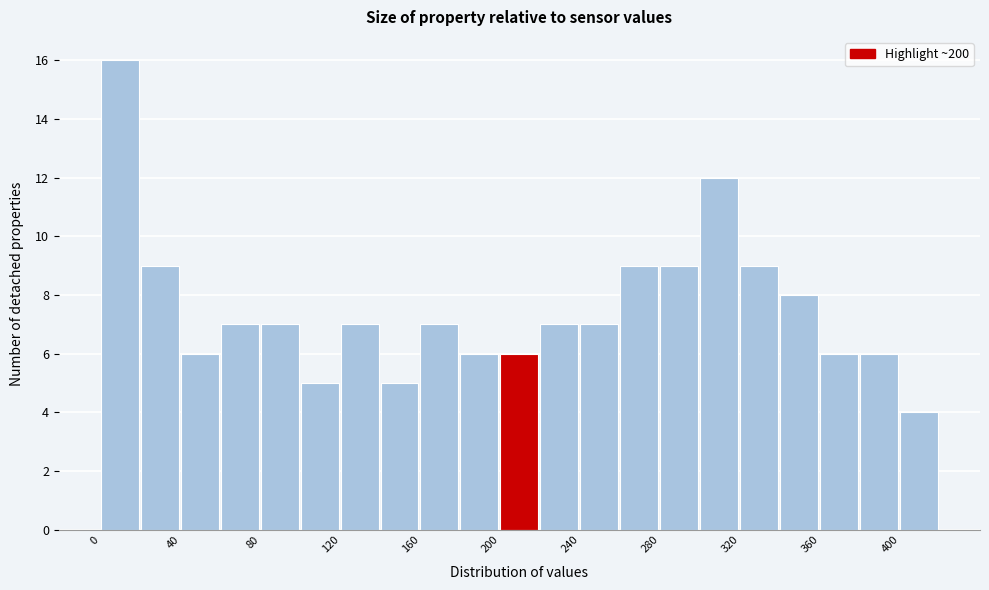

Reading left to right, list every bar in this chart as the range it spans on the x-axis followed by its height. The values are not printed on the chart, so give them approximately, as read against the axis.

0 to 20: 16
20 to 40: 9
40 to 60: 6
60 to 80: 7
80 to 100: 7
100 to 120: 5
120 to 140: 7
140 to 160: 5
160 to 180: 7
180 to 200: 6
200 to 220: 6
220 to 240: 7
240 to 260: 7
260 to 280: 9
280 to 300: 9
300 to 320: 12
320 to 340: 9
340 to 360: 8
360 to 380: 6
380 to 400: 6
400 to 420: 4